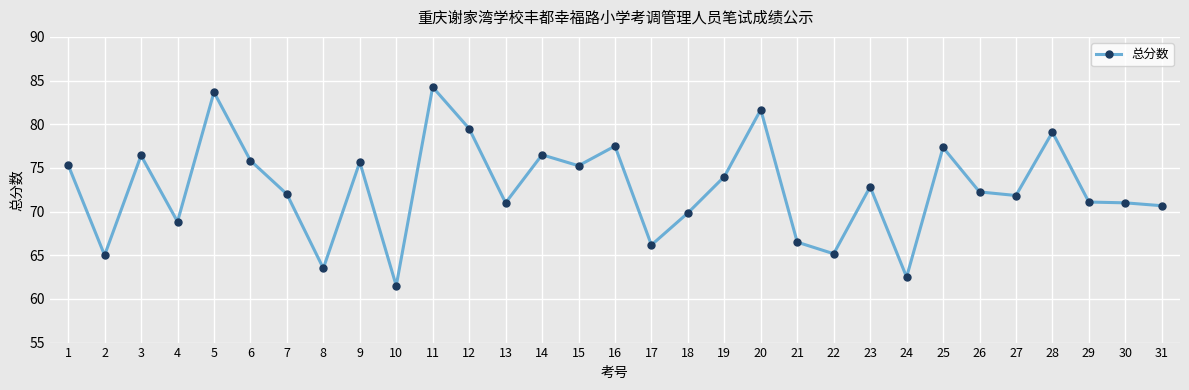

What is the sum of the values at 30 and 14?

147.5